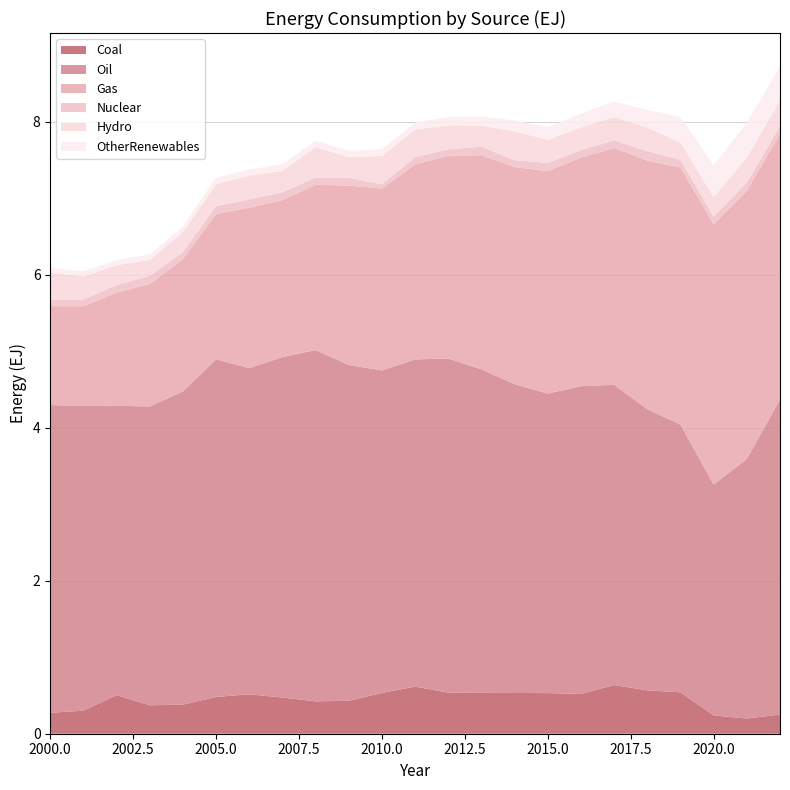

Reading left to right, extract all data points from this chart.

Coal: 0.3	0.3	0.5	0.4	0.4	0.5	0.5	0.5	0.4	0.4	0.5	0.6	0.5	0.5	0.5	0.5	0.5	0.6	0.6	0.5	0.2	0.2	0.3
Oil: 4.0	4.0	3.8	3.9	4.1	4.4	4.3	4.5	4.6	4.4	4.2	4.3	4.4	4.2	4.0	3.9	4.0	3.9	3.7	3.5	3.0	3.4	4.1
Gas: 1.3	1.3	1.5	1.6	1.7	1.9	2.1	2.1	2.2	2.3	2.4	2.5	2.7	2.8	2.8	2.9	3.0	3.1	3.2	3.4	3.4	3.5	3.5
Nuclear: 0.1	0.1	0.1	0.1	0.1	0.1	0.1	0.1	0.1	0.1	0.1	0.1	0.1	0.1	0.1	0.1	0.1	0.1	0.1	0.1	0.1	0.1	0.1
Hydro: 0.4	0.3	0.3	0.2	0.3	0.3	0.3	0.3	0.4	0.3	0.4	0.4	0.3	0.3	0.4	0.3	0.3	0.3	0.3	0.2	0.3	0.3	0.3
OtherRenewables: 0.1	0.1	0.1	0.1	0.1	0.1	0.1	0.1	0.1	0.1	0.1	0.1	0.1	0.1	0.1	0.2	0.2	0.2	0.2	0.3	0.4	0.5	0.4